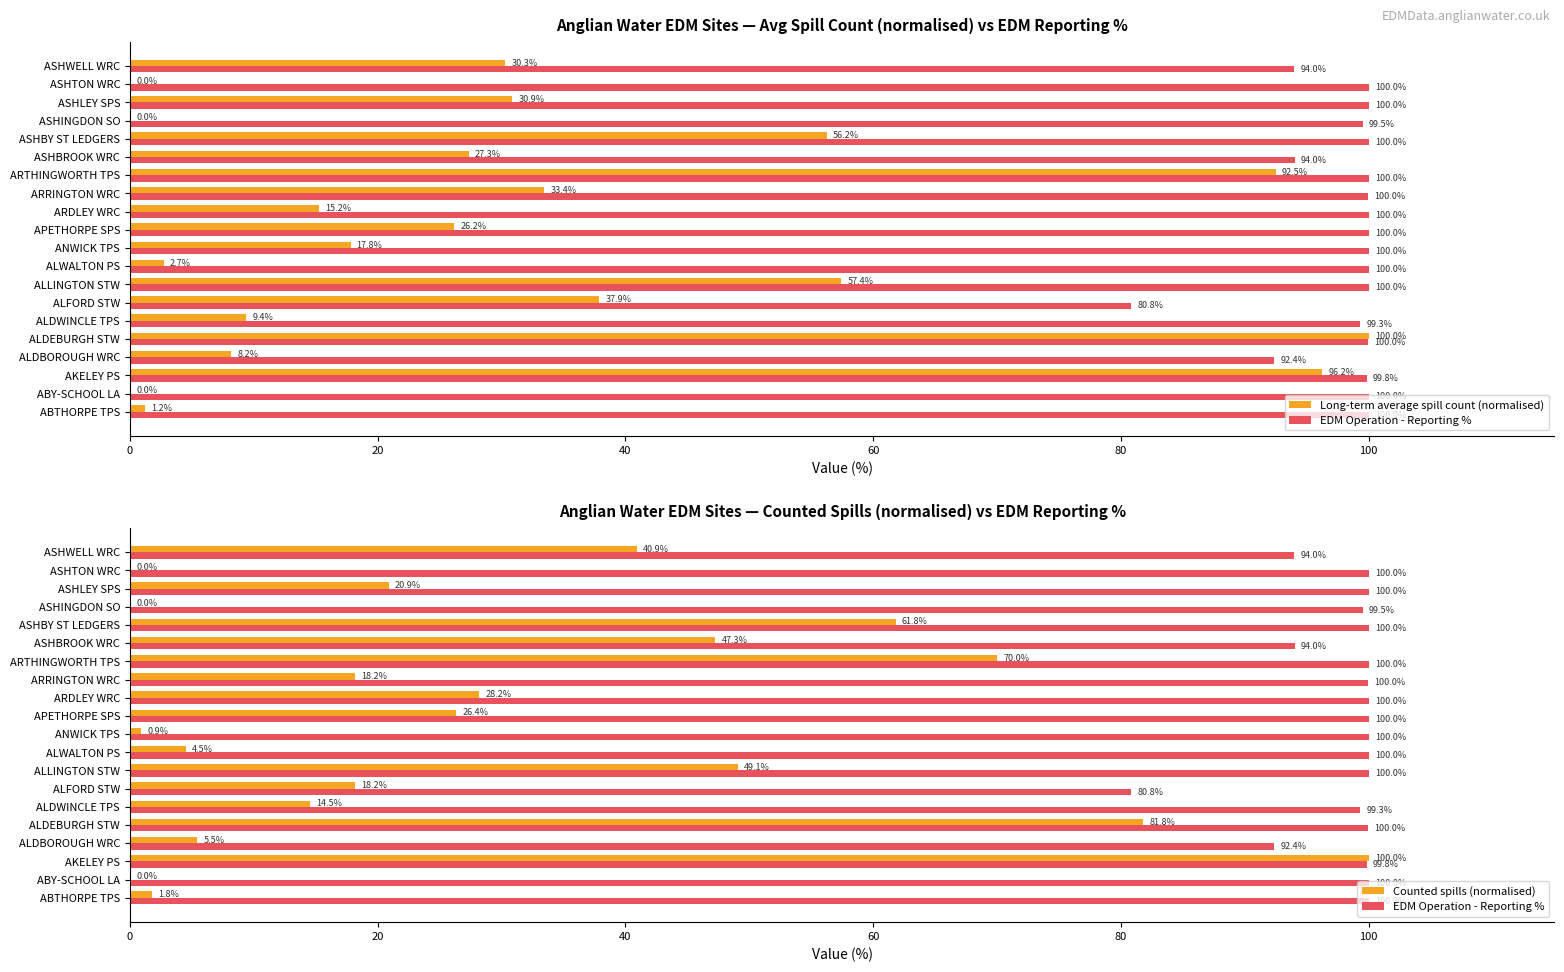

Which series has the largest total across all categories?

EDM Operation - Reporting %